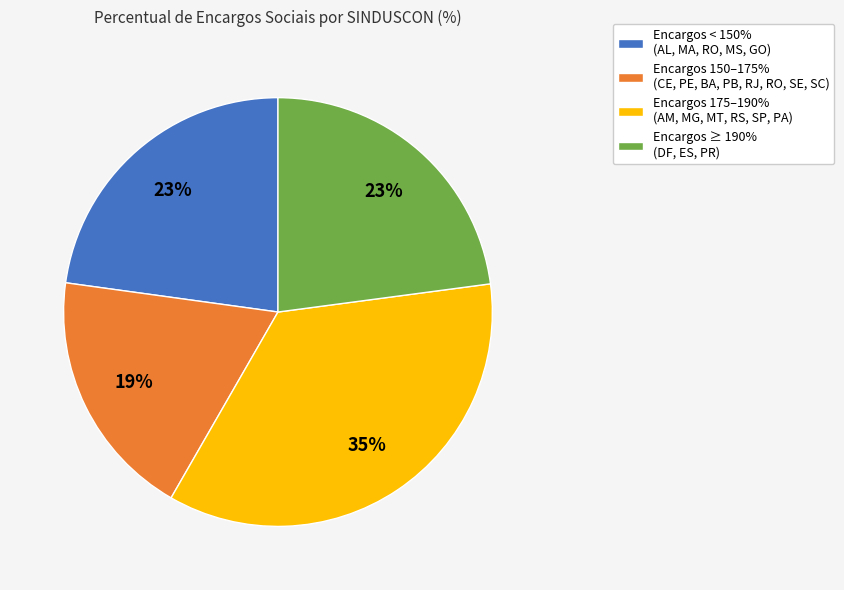

Is it true that Encargos < 150% (AL, MA, RO, MS, GO) is 29% of the pie?

False